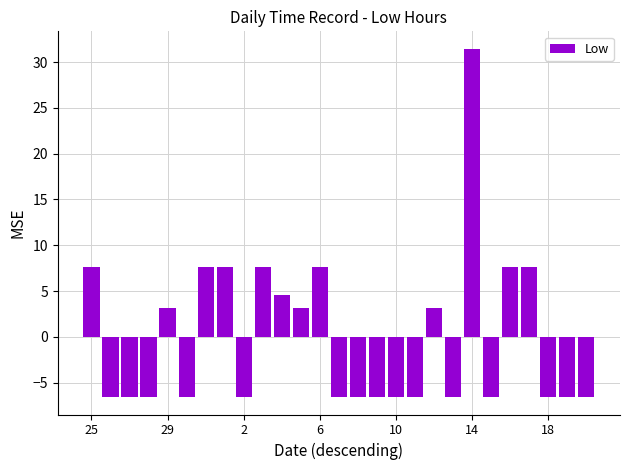

What is the greatest value displayed?

31.5